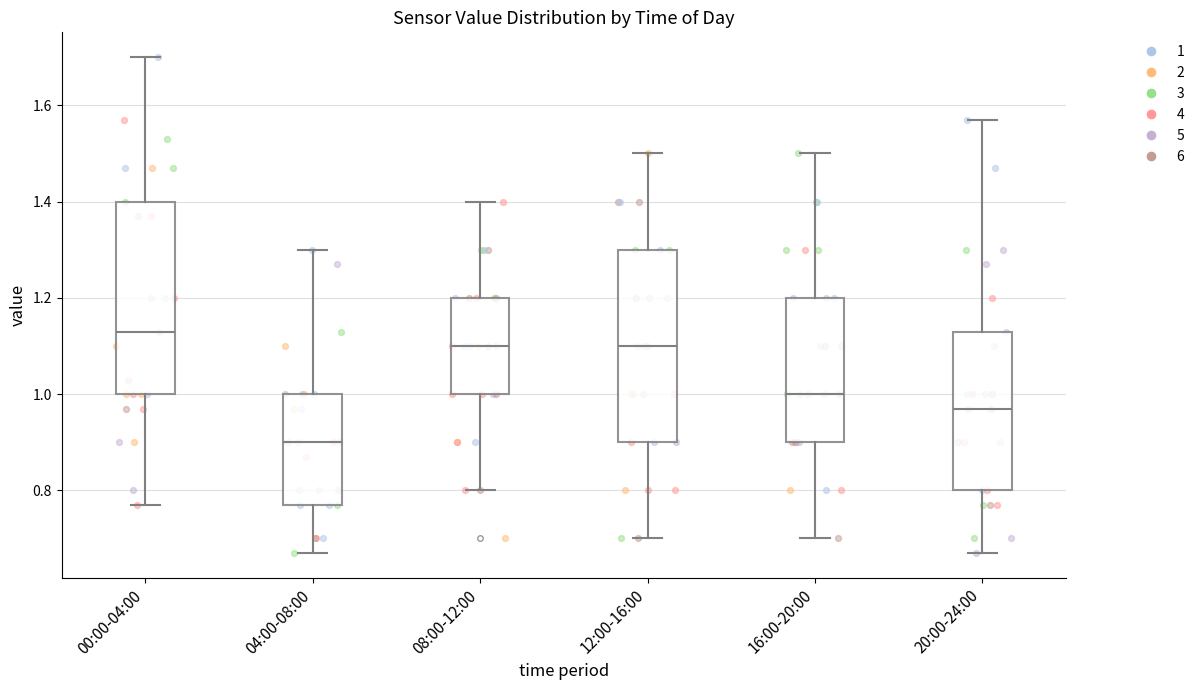

Reading left to right, read every box against the y-axis: the position of its median line, the range the box covers, and the ends of its whiskers. The values are not printed on the chart, so give them approximately, as read against the axis.

00:00-04:00: median 1.14, box 1.00 to 1.40, whiskers 0.78 to 1.70
04:00-08:00: median 0.90, box 0.78 to 1.00, whiskers 0.68 to 1.30
08:00-12:00: median 1.10, box 1.00 to 1.20, whiskers 0.80 to 1.40
12:00-16:00: median 1.10, box 0.90 to 1.30, whiskers 0.70 to 1.50
16:00-20:00: median 1.00, box 0.90 to 1.20, whiskers 0.70 to 1.50
20:00-24:00: median 0.98, box 0.80 to 1.14, whiskers 0.68 to 1.58